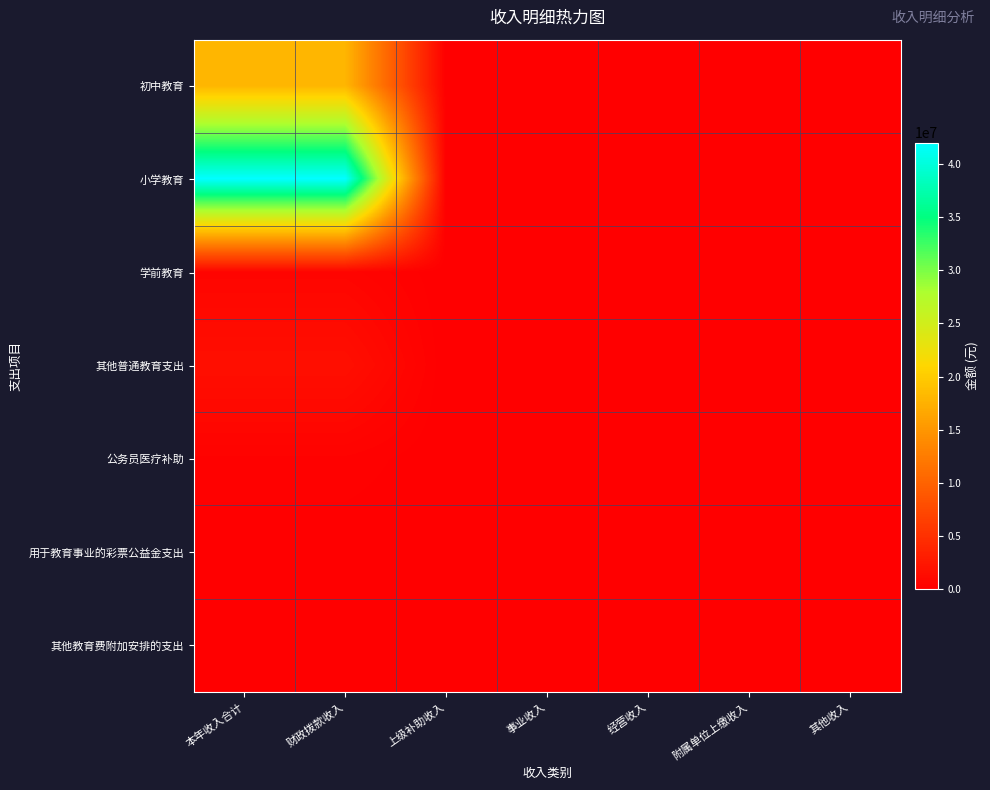

Reading left to right, transcribe all the data shown in this chart.

初中教育: 本年收入合计=17938304.4	财政拨款收入=17938304.4	上级补助收入=0.0	事业收入=0.0	经营收入=0.0	附属单位上缴收入=0.0	其他收入=0.0
小学教育: 本年收入合计=42040416.3	财政拨款收入=42040416.3	上级补助收入=0.0	事业收入=0.0	经营收入=0.0	附属单位上缴收入=0.0	其他收入=0.0
学前教育: 本年收入合计=582297.0	财政拨款收入=582297.0	上级补助收入=0.0	事业收入=0.0	经营收入=0.0	附属单位上缴收入=0.0	其他收入=0.0
其他普通教育支出: 本年收入合计=1634687.5	财政拨款收入=1634687.5	上级补助收入=0.0	事业收入=0.0	经营收入=0.0	附属单位上缴收入=0.0	其他收入=0.0
公务员医疗补助: 本年收入合计=294284.0	财政拨款收入=294284.0	上级补助收入=0.0	事业收入=0.0	经营收入=0.0	附属单位上缴收入=0.0	其他收入=0.0
用于教育事业的彩票公益金支出: 本年收入合计=15000.0	财政拨款收入=15000.0	上级补助收入=0.0	事业收入=0.0	经营收入=0.0	附属单位上缴收入=0.0	其他收入=0.0
其他教育费附加安排的支出: 本年收入合计=40000.0	财政拨款收入=40000.0	上级补助收入=0.0	事业收入=0.0	经营收入=0.0	附属单位上缴收入=0.0	其他收入=0.0